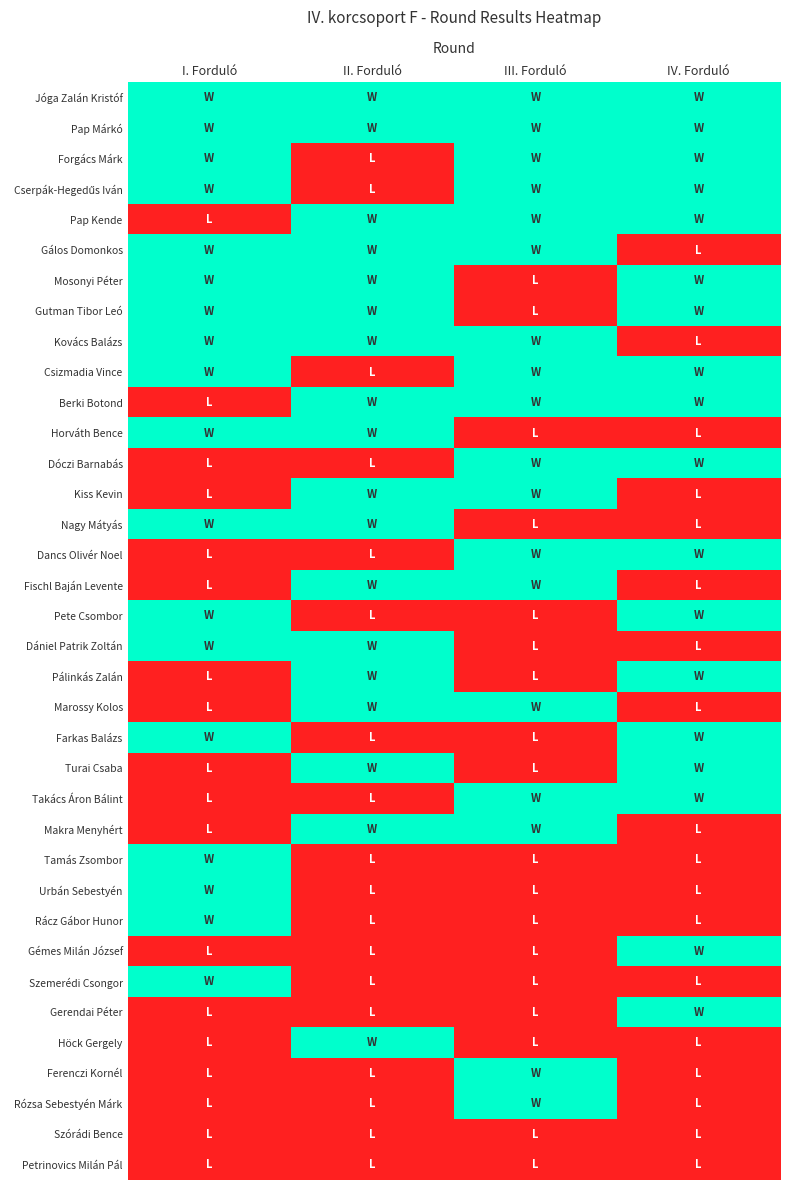

What is the total value across all series at III. Forduló?

18